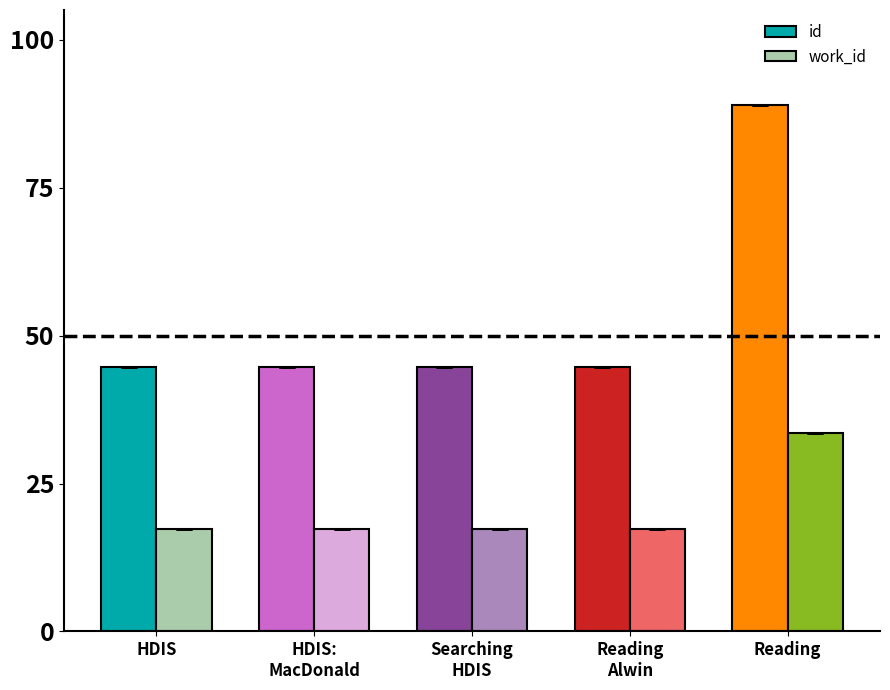

List the series in order of their peak value, highest first.

id, work_id